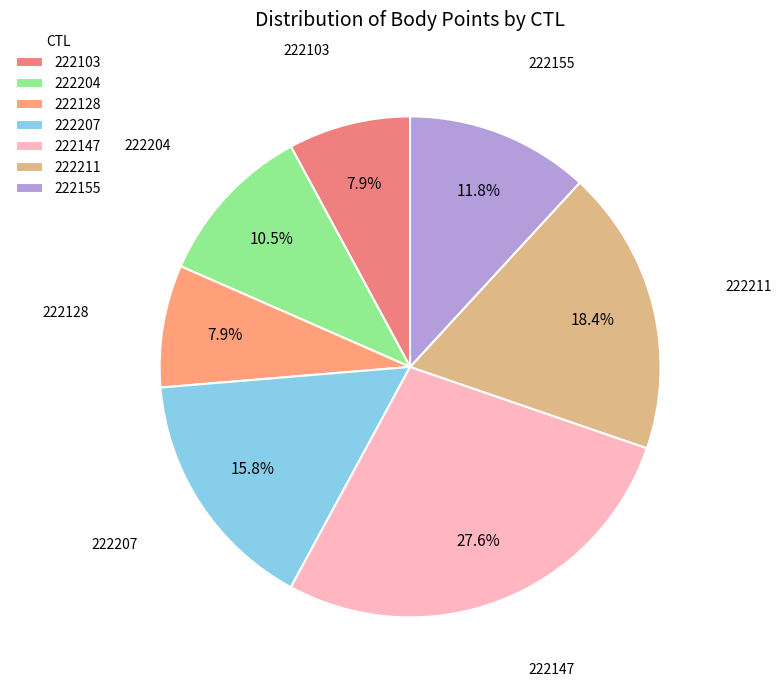

To the nearest percent, what is the average slice percentage?

14%